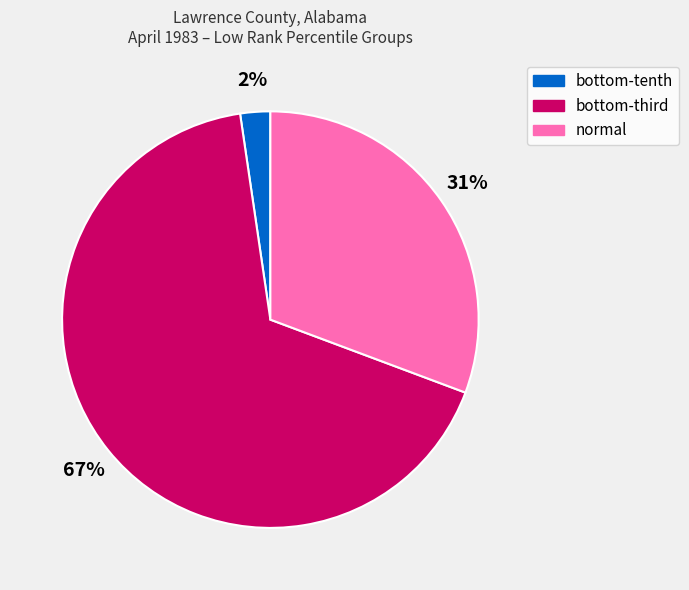

Which slice is the largest?

bottom-third